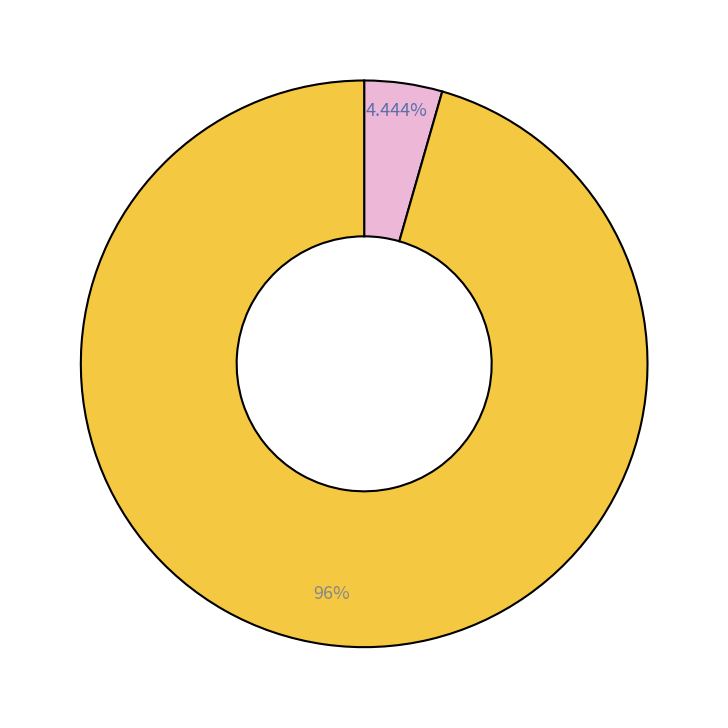

Does any single category account for the majority?

Yes